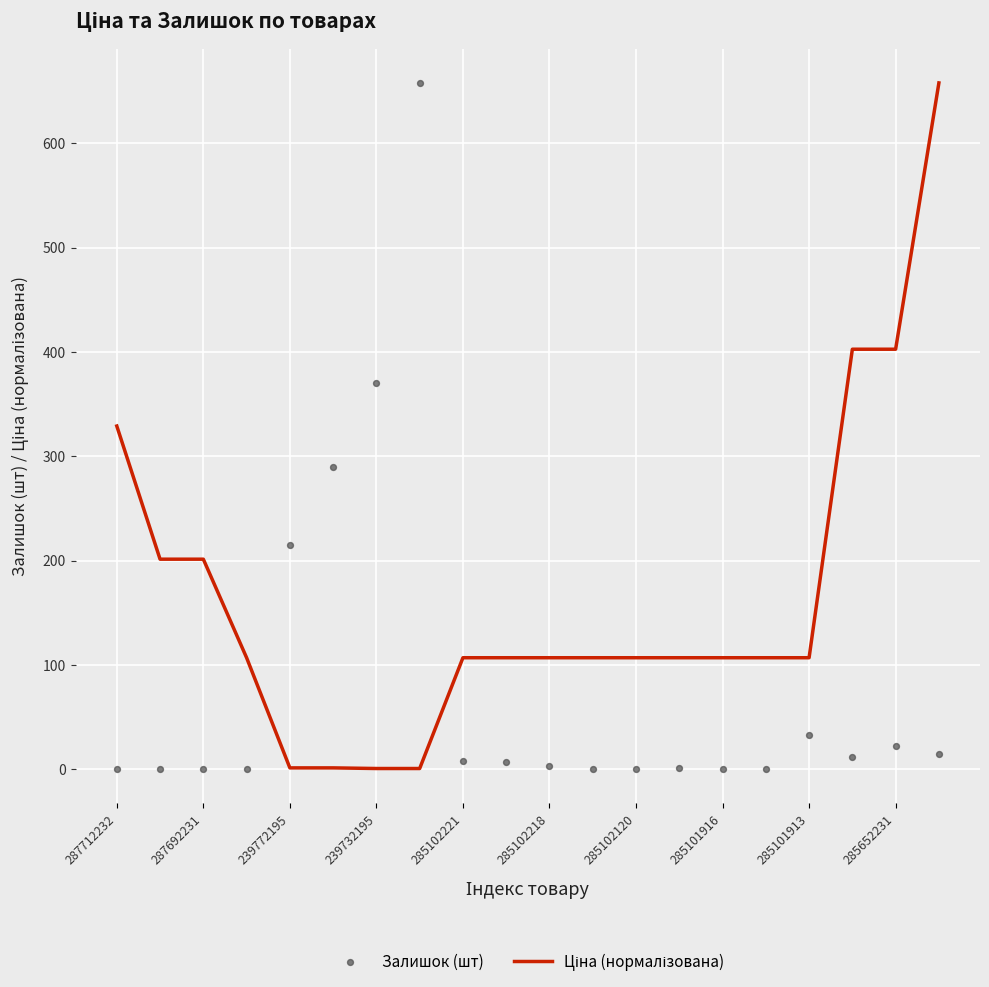

Which series has the largest Y range (max minus min)?

Залишок (шт)